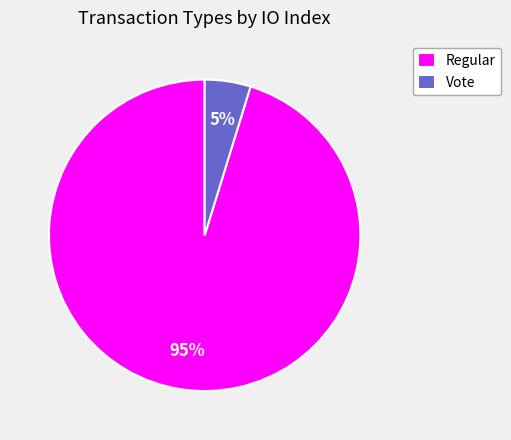

To the nearest percent, what percentage of the pie is Regular?

95%